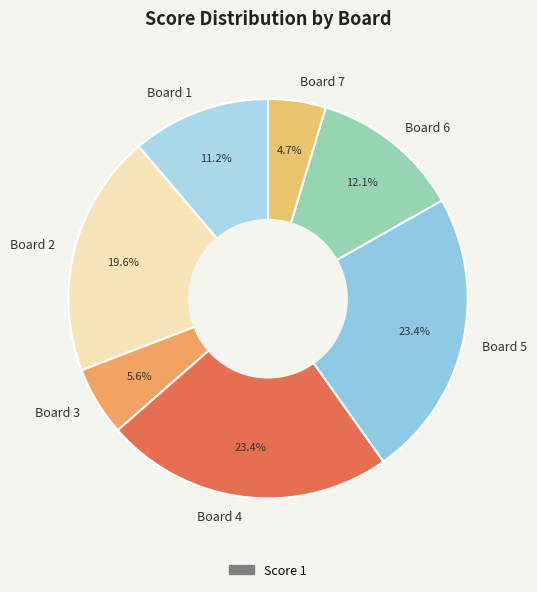

True or false: Board 3 accounts for 6% of the total.

True